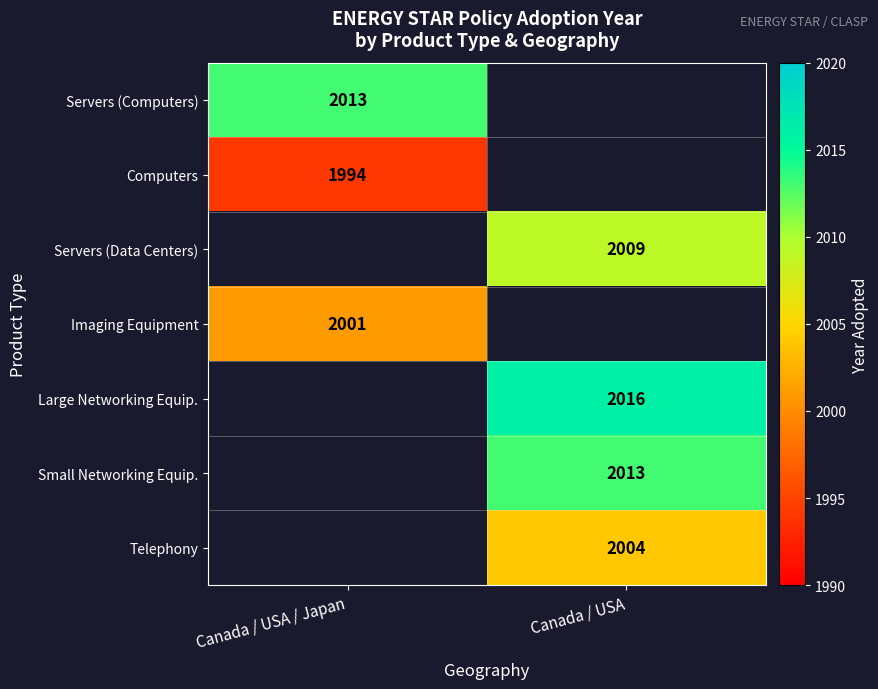

Which category has the highest value across all series?

Canada / USA